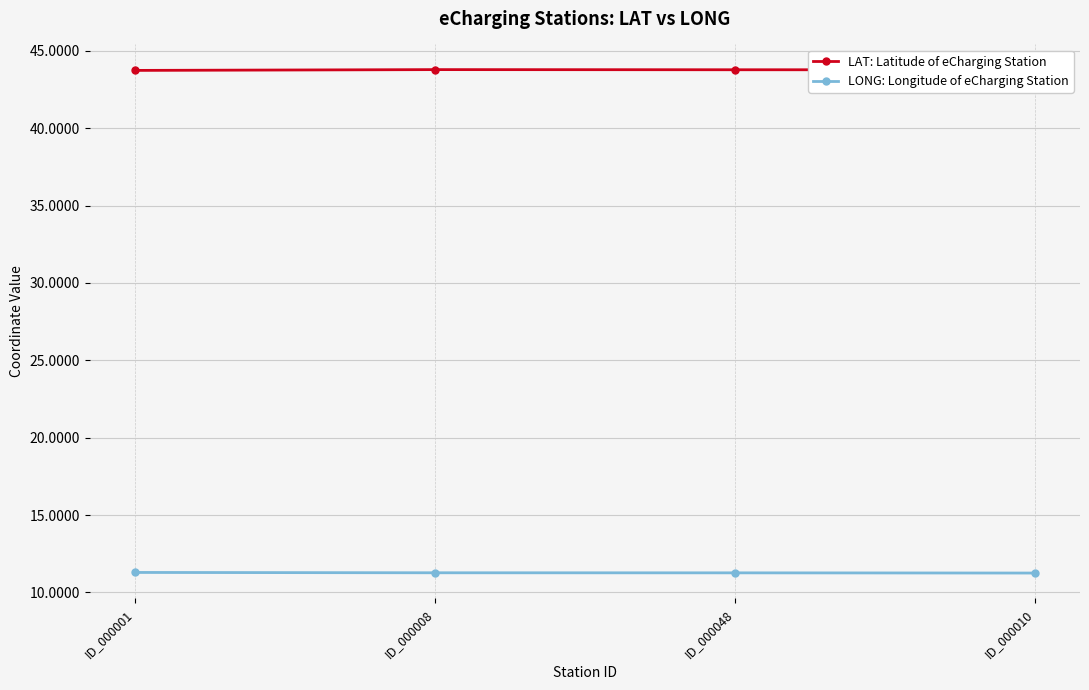

True or false: LONG: Longitude of eCharging Station and LAT: Latitude of eCharging Station cross at least once.

False